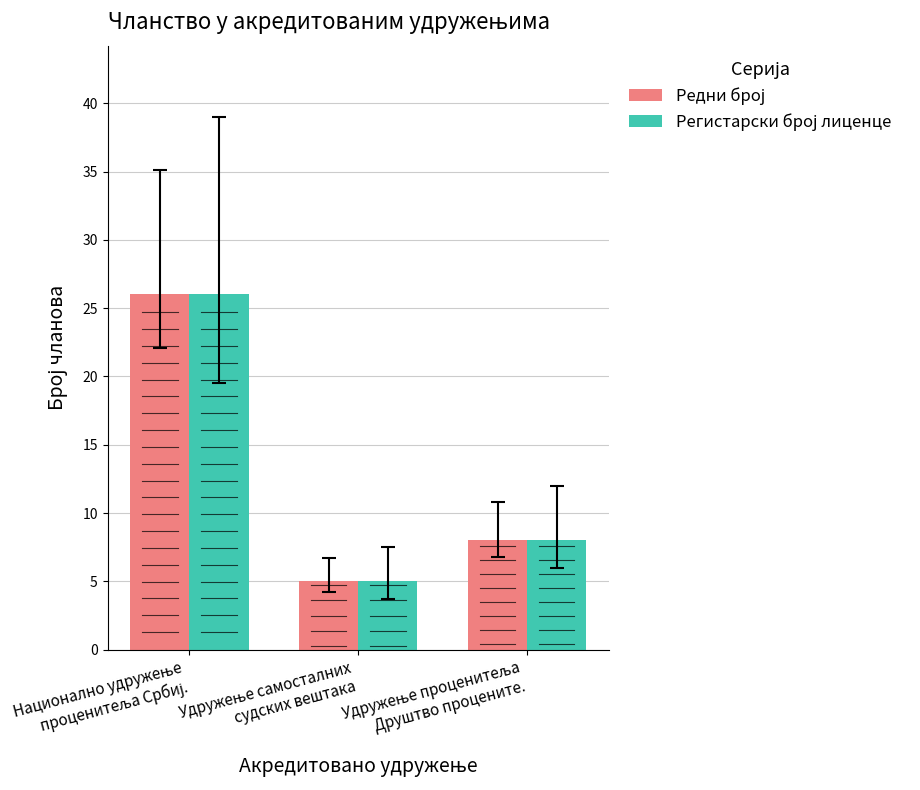

What is the minimum value shown in the chart?

5